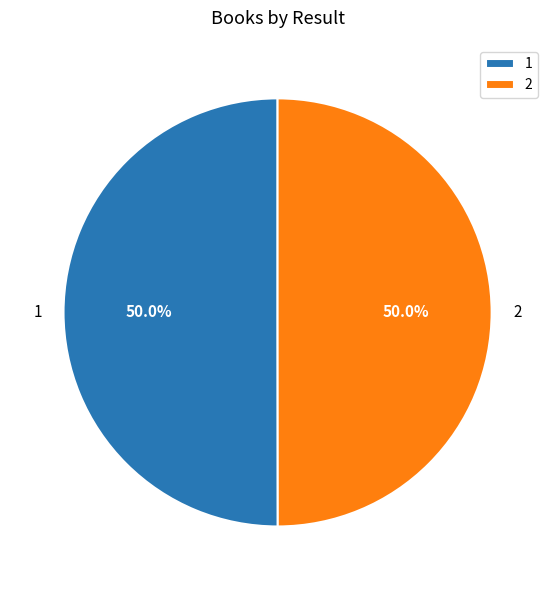

To the nearest percent, what percentage of the pie is 2?

50%